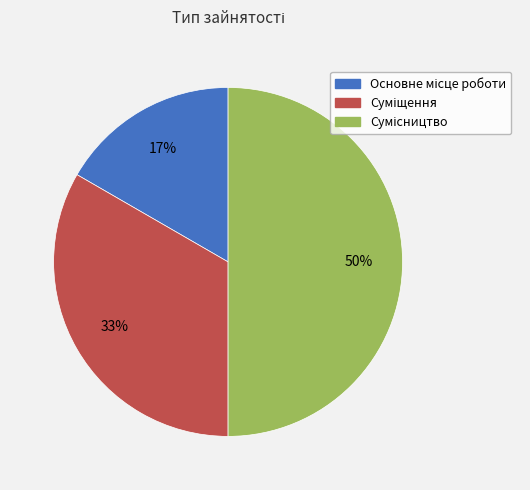

Count the number of slices in the pie.

3